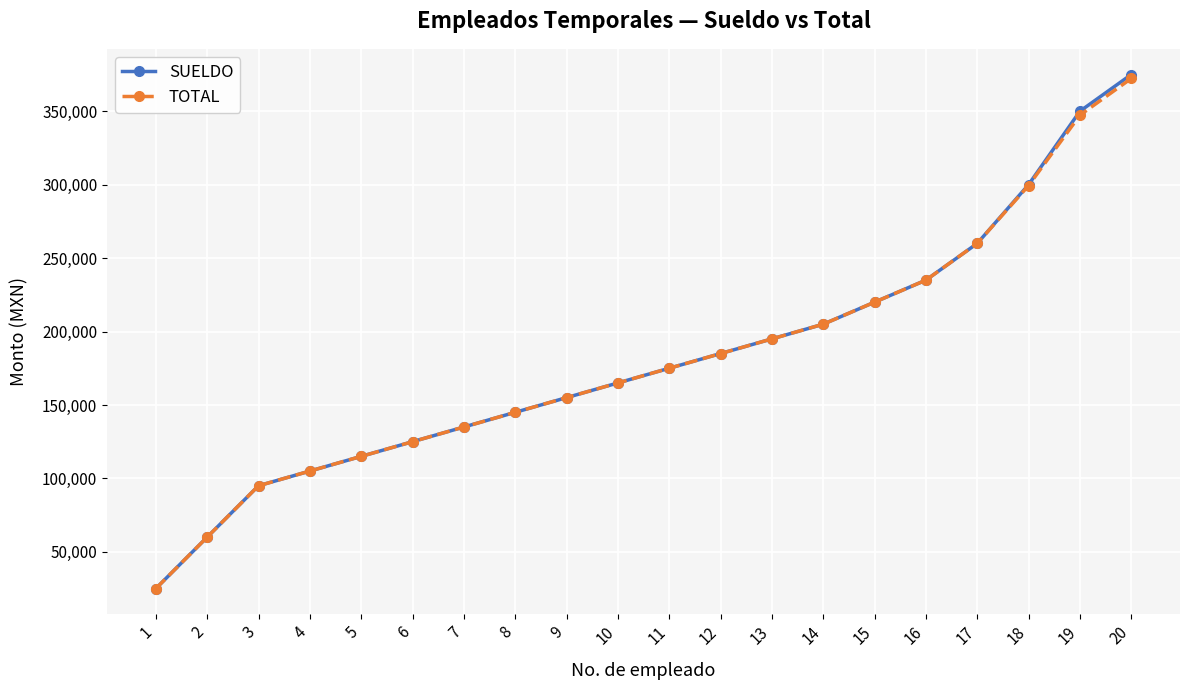

Which series has the largest range (max minus min)?

SUELDO